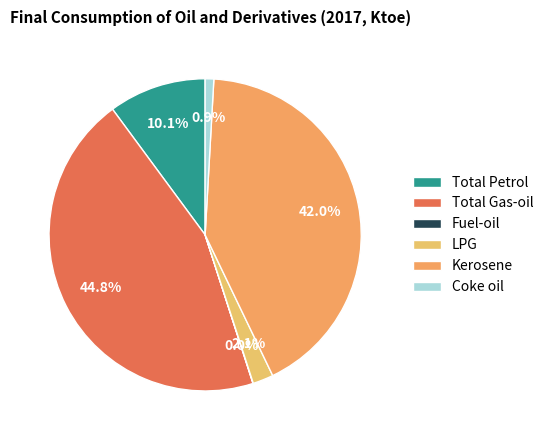

What is the largest slice in the pie chart?

Total Gas-oil